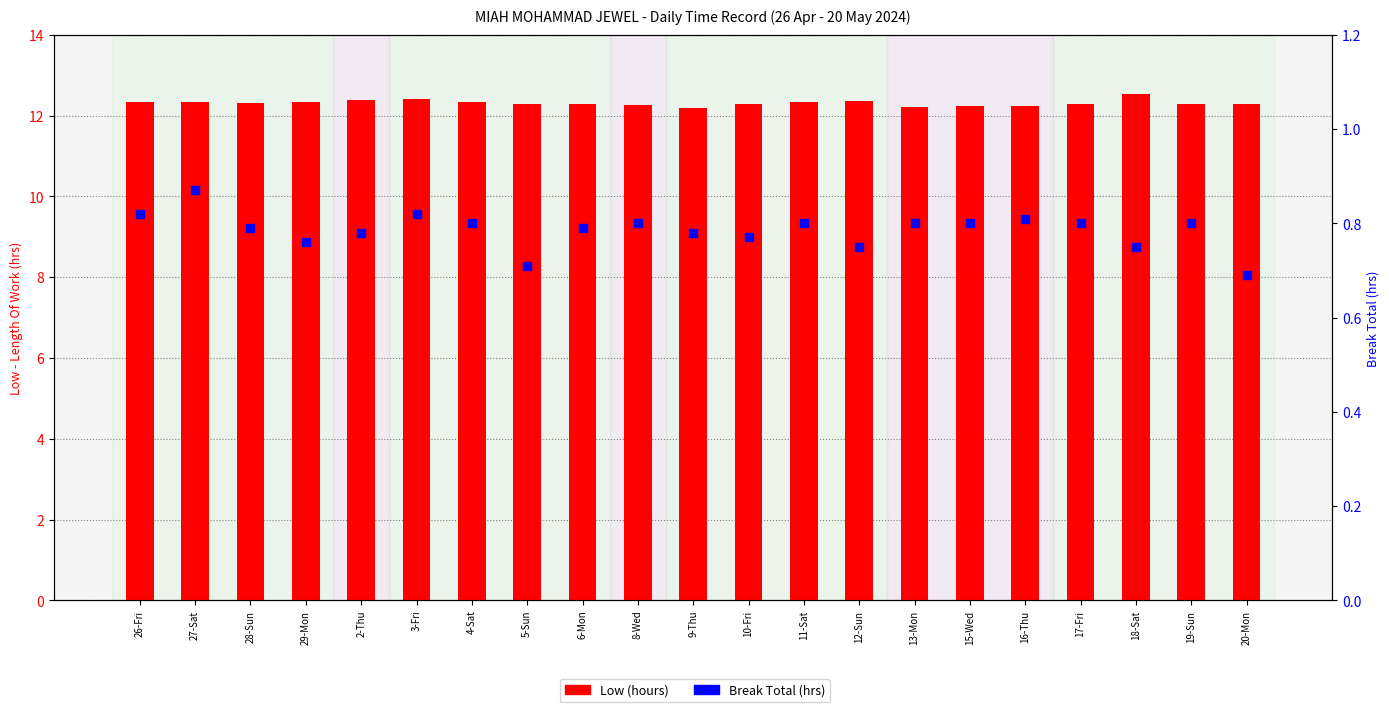

Which series has the largest total across all categories?

Low (hours)